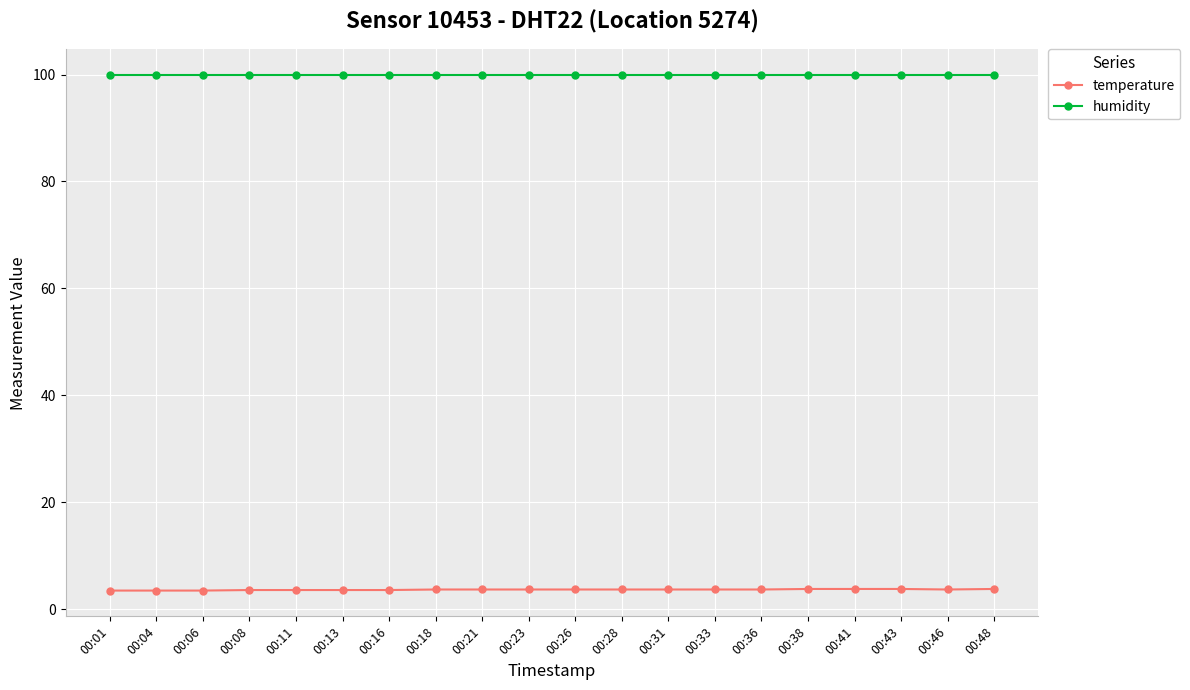

Is it true that humidity equals 43.1 at 00:08?

False